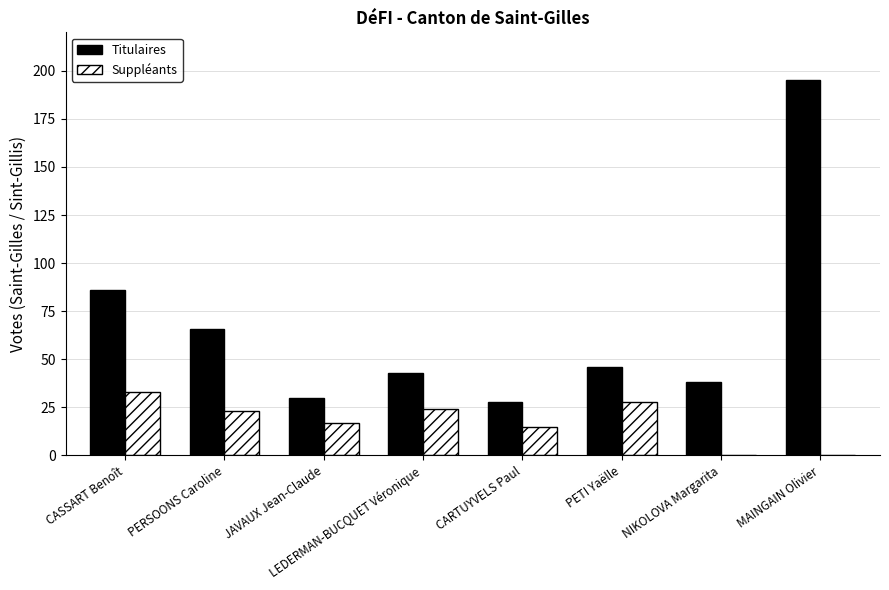

What is the sum of the Suppléants values at LEDERMAN-BUCQUET Véronique and MAINGAIN Olivier?

24